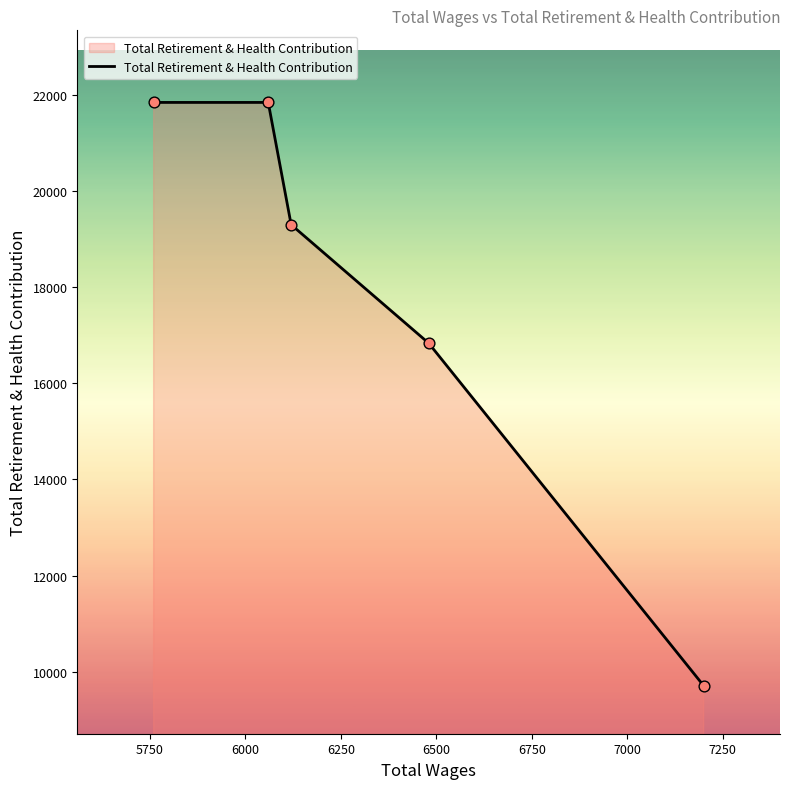

What is the smallest value displayed?

9709